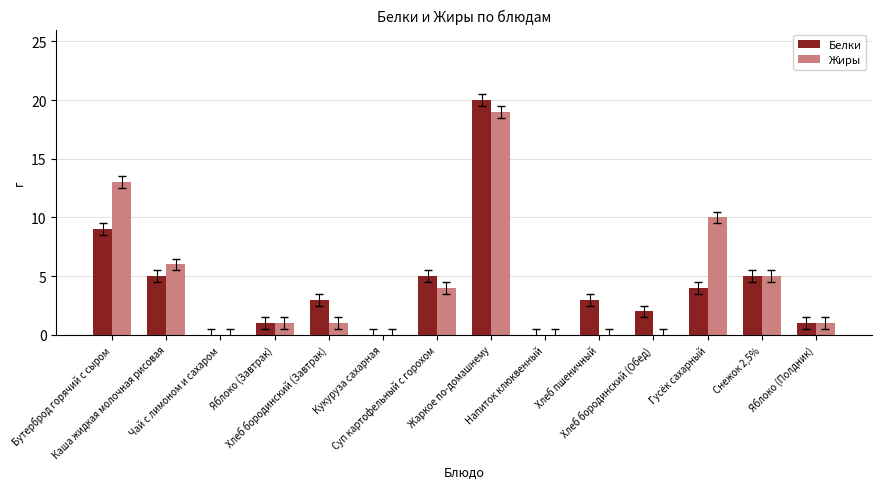

Which series has the widest spread of values?

Белки